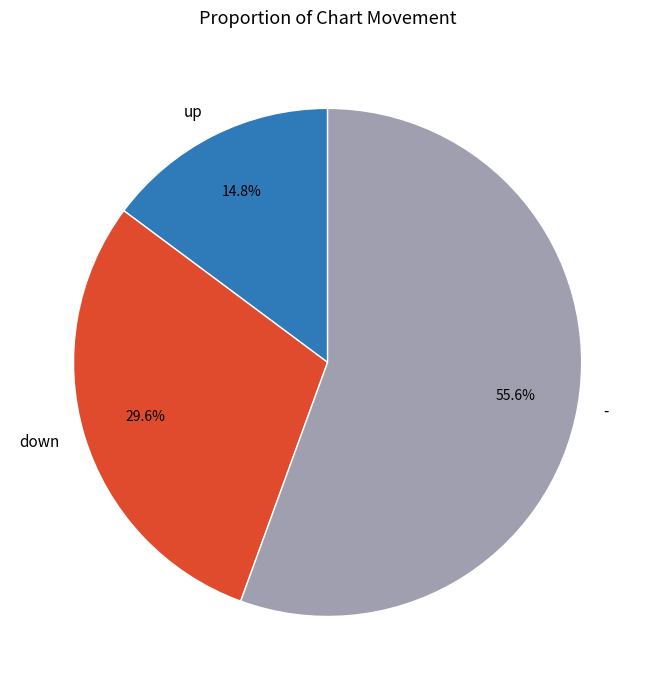

Is there any slice that represents more than half of the pie?

Yes